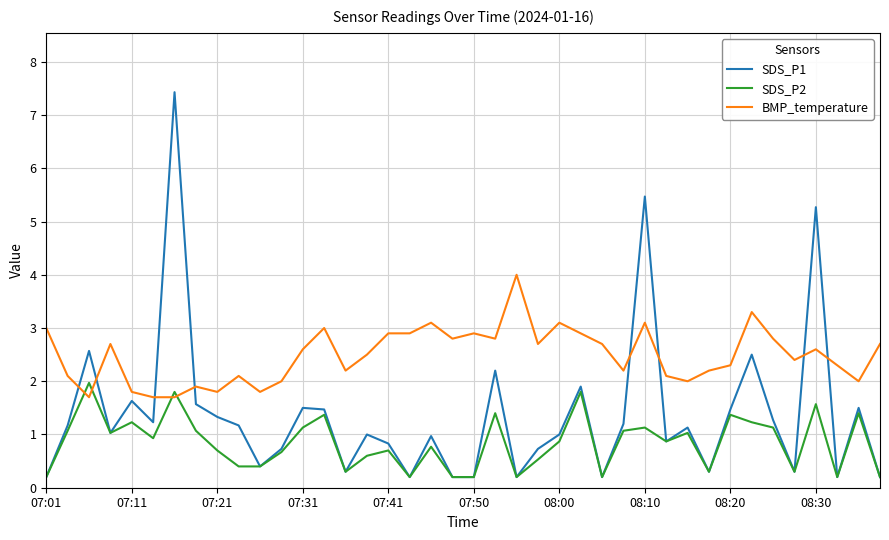

What is the maximum value shown in the chart?

7.4